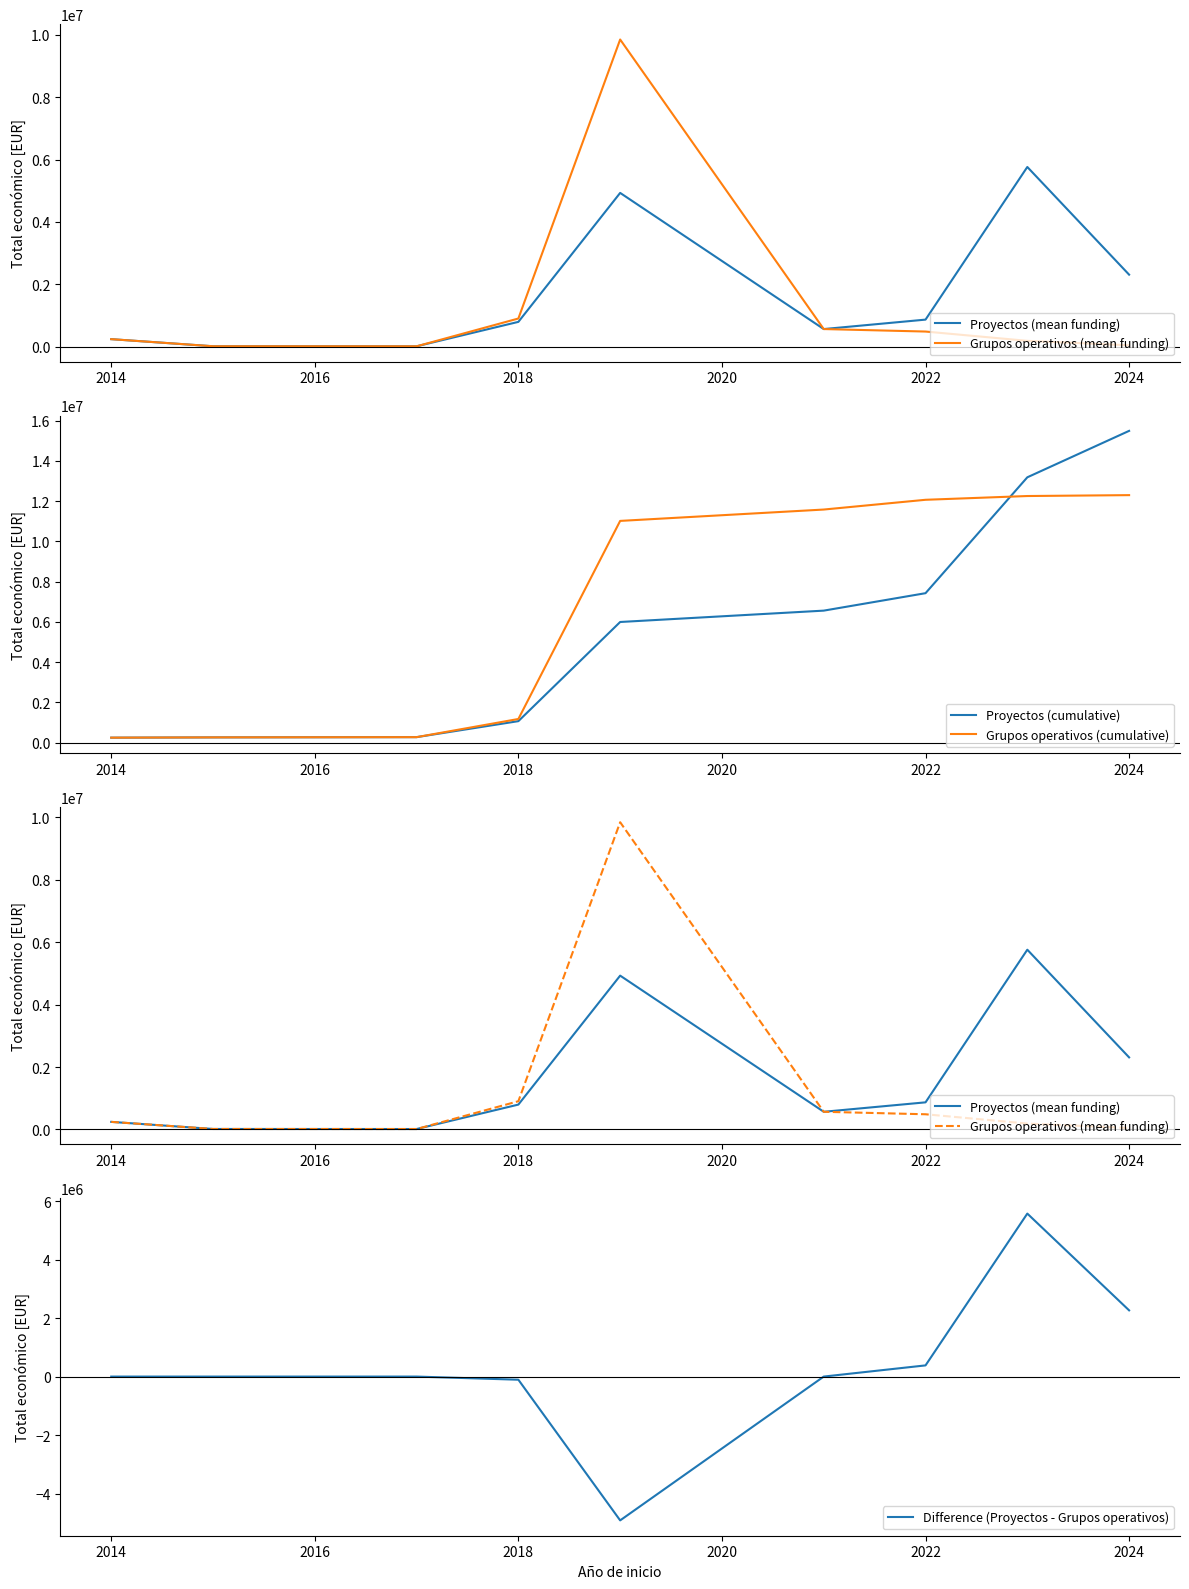

What is the maximum value for Grupos operativos (mean funding)?

9847932.0